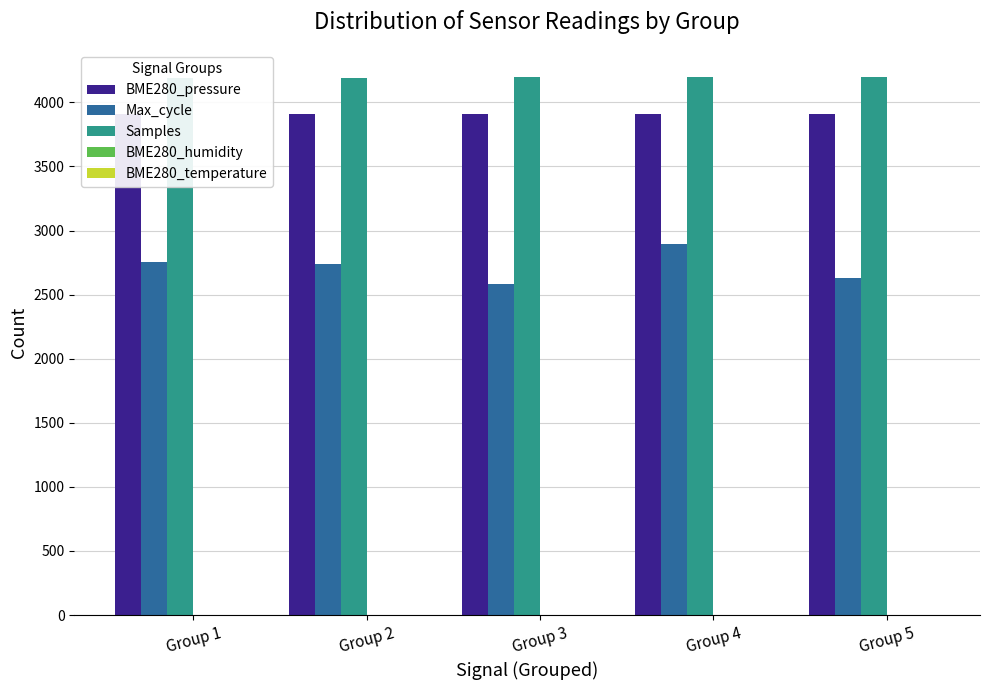

True or false: Max_cycle has a value of 753.1 at Group 3.

False